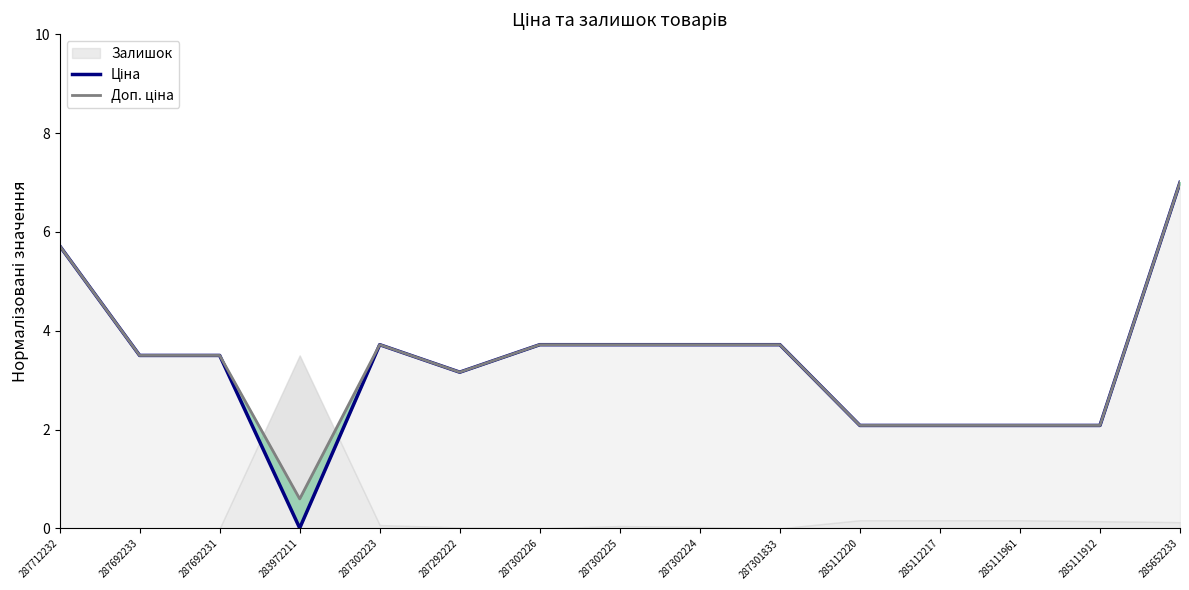

True or false: Ціна has a value of 7.0 at 285652233.

True